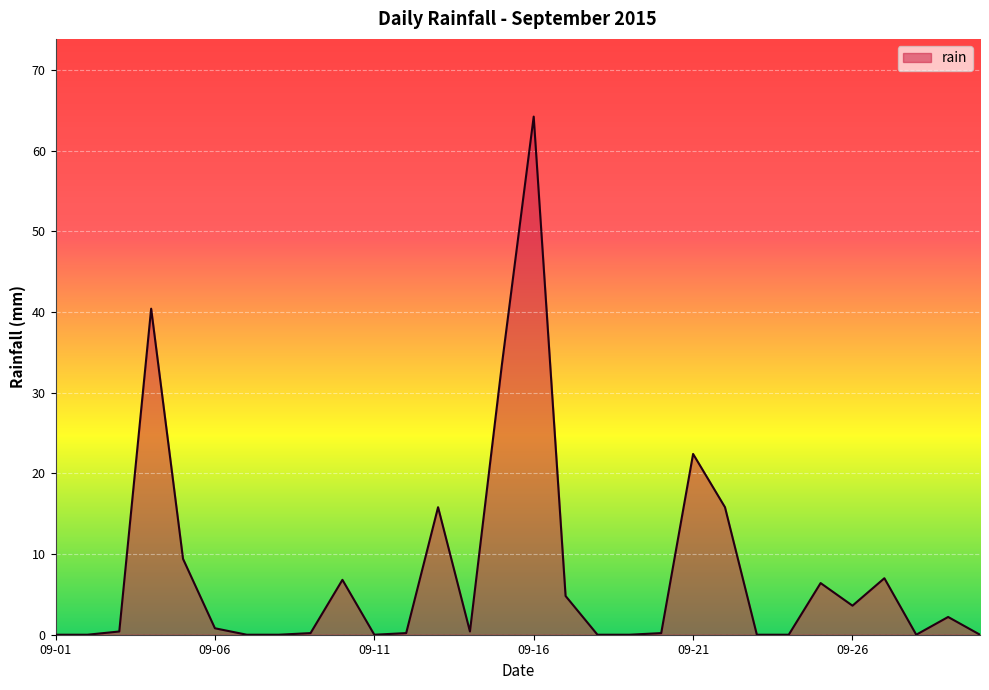

Does the chart display data point markers on the line(s)?

No